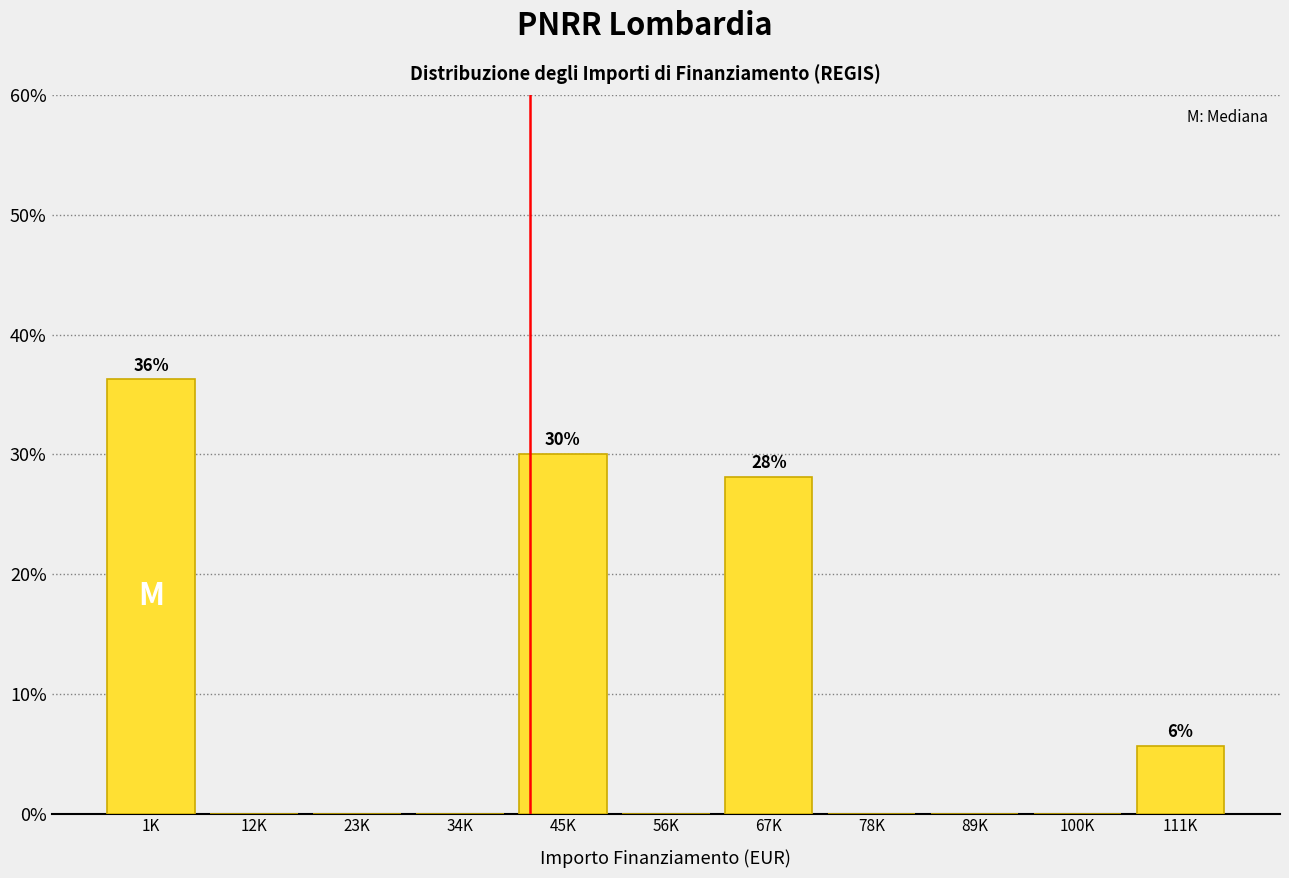

Which label corresponds to the largest value in the chart?

1K